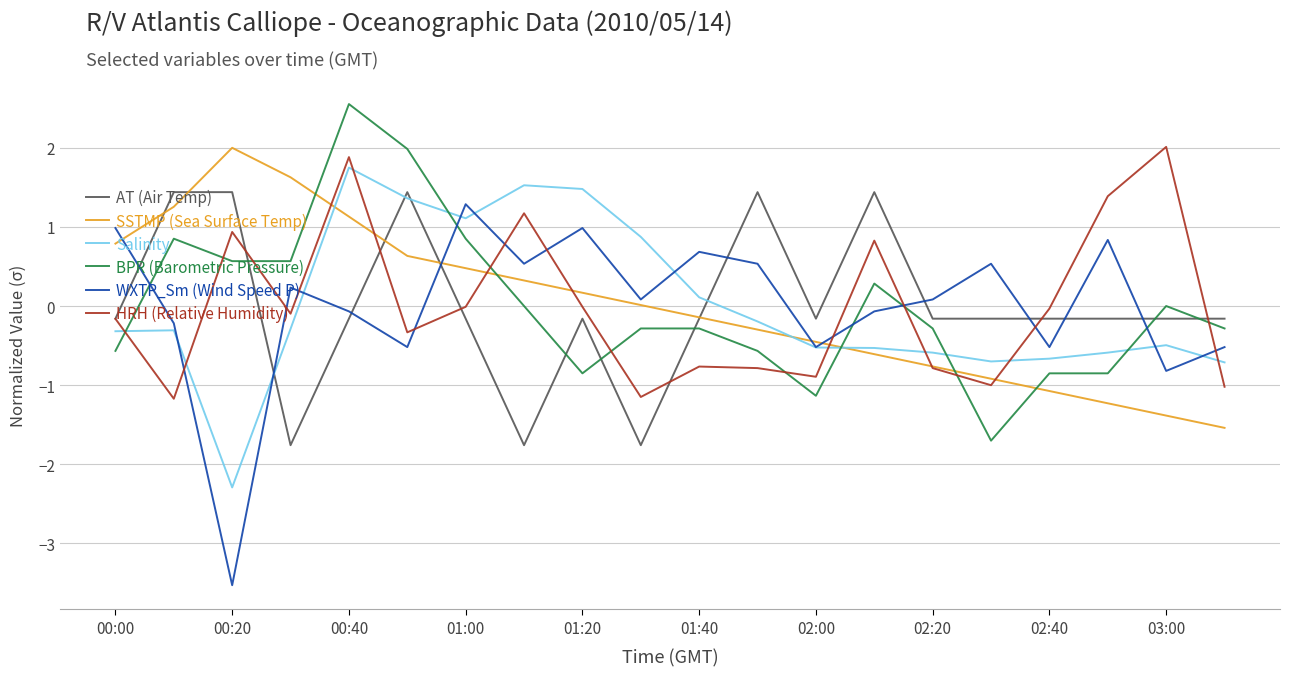

What is the lowest value of the Salinity series?

-2.3